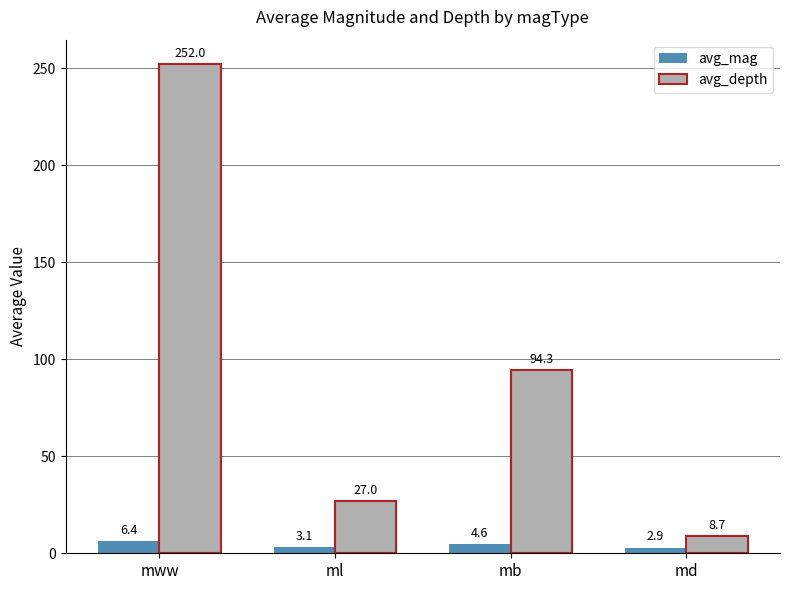

Which series has the largest range (max minus min)?

avg_depth